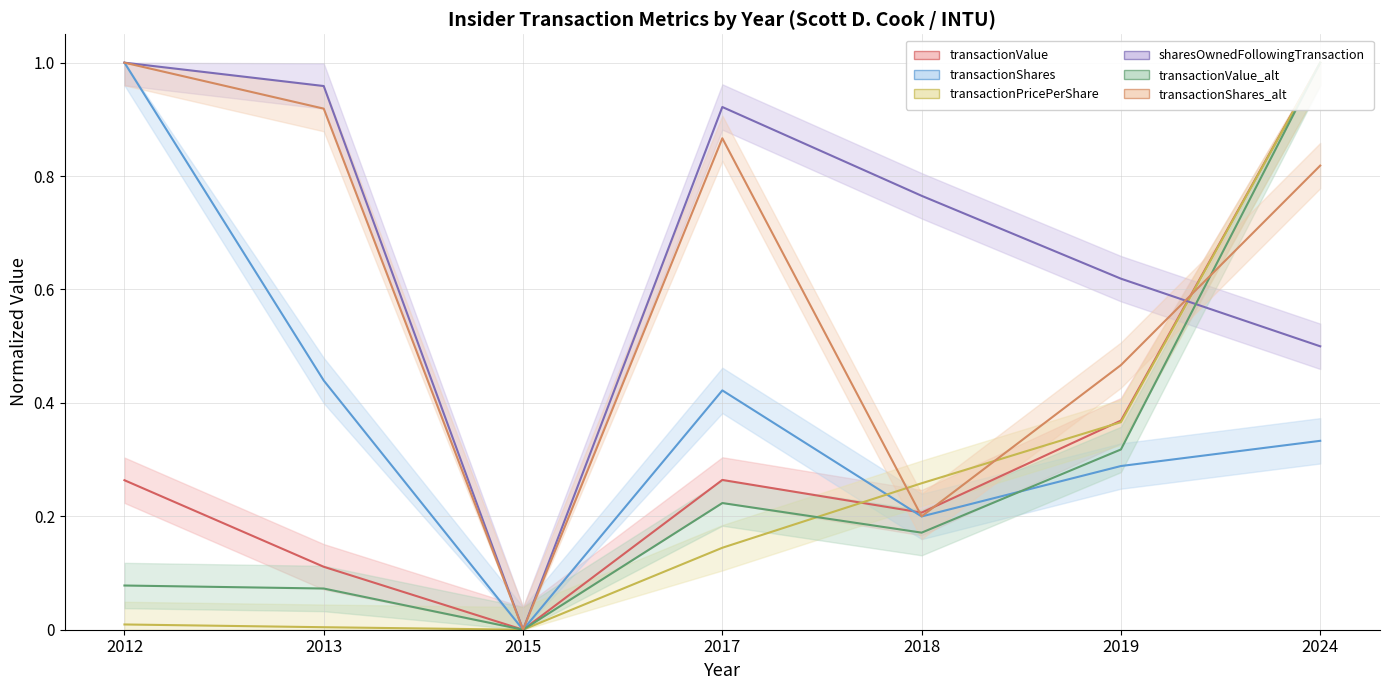

How many data points in transactionPricePerShare are above 0?

6